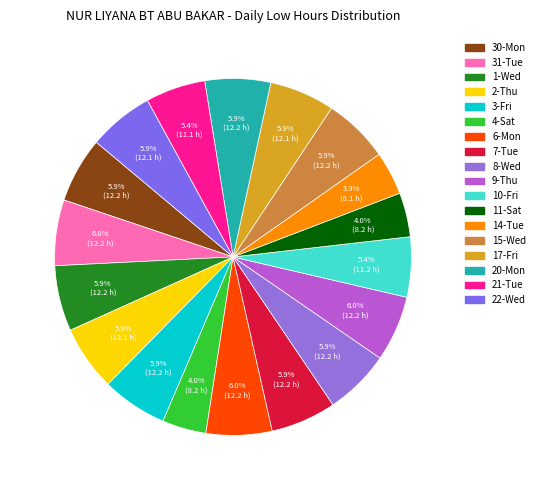

Approximately how many times larger is the value at 14-Tue compared to 4-Sat?

1.0